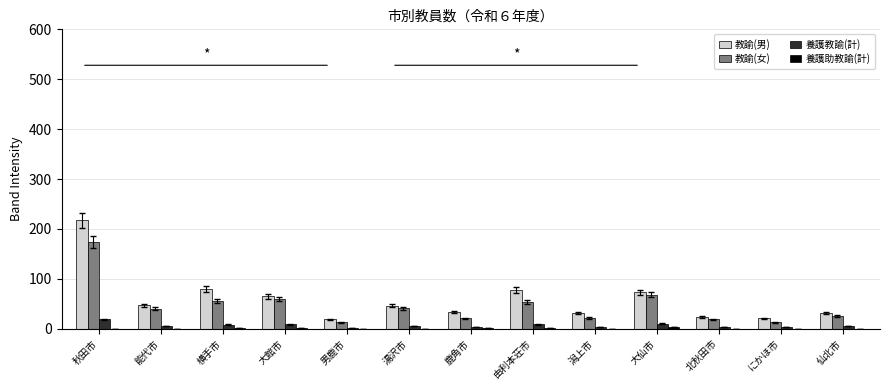

The value of 教諭(女) at 横手市 is 56. True or false?

True